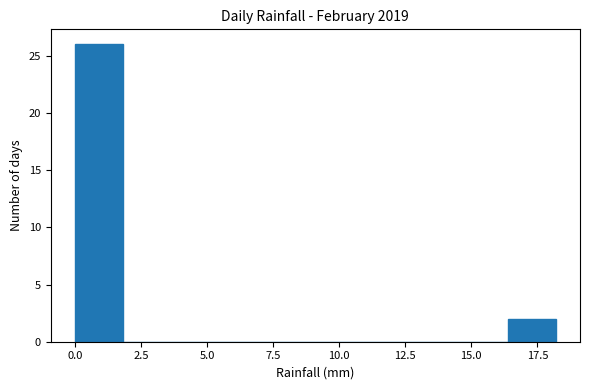

Read against the x-axis, roughly where is the centre of the tallest bar?

1.0